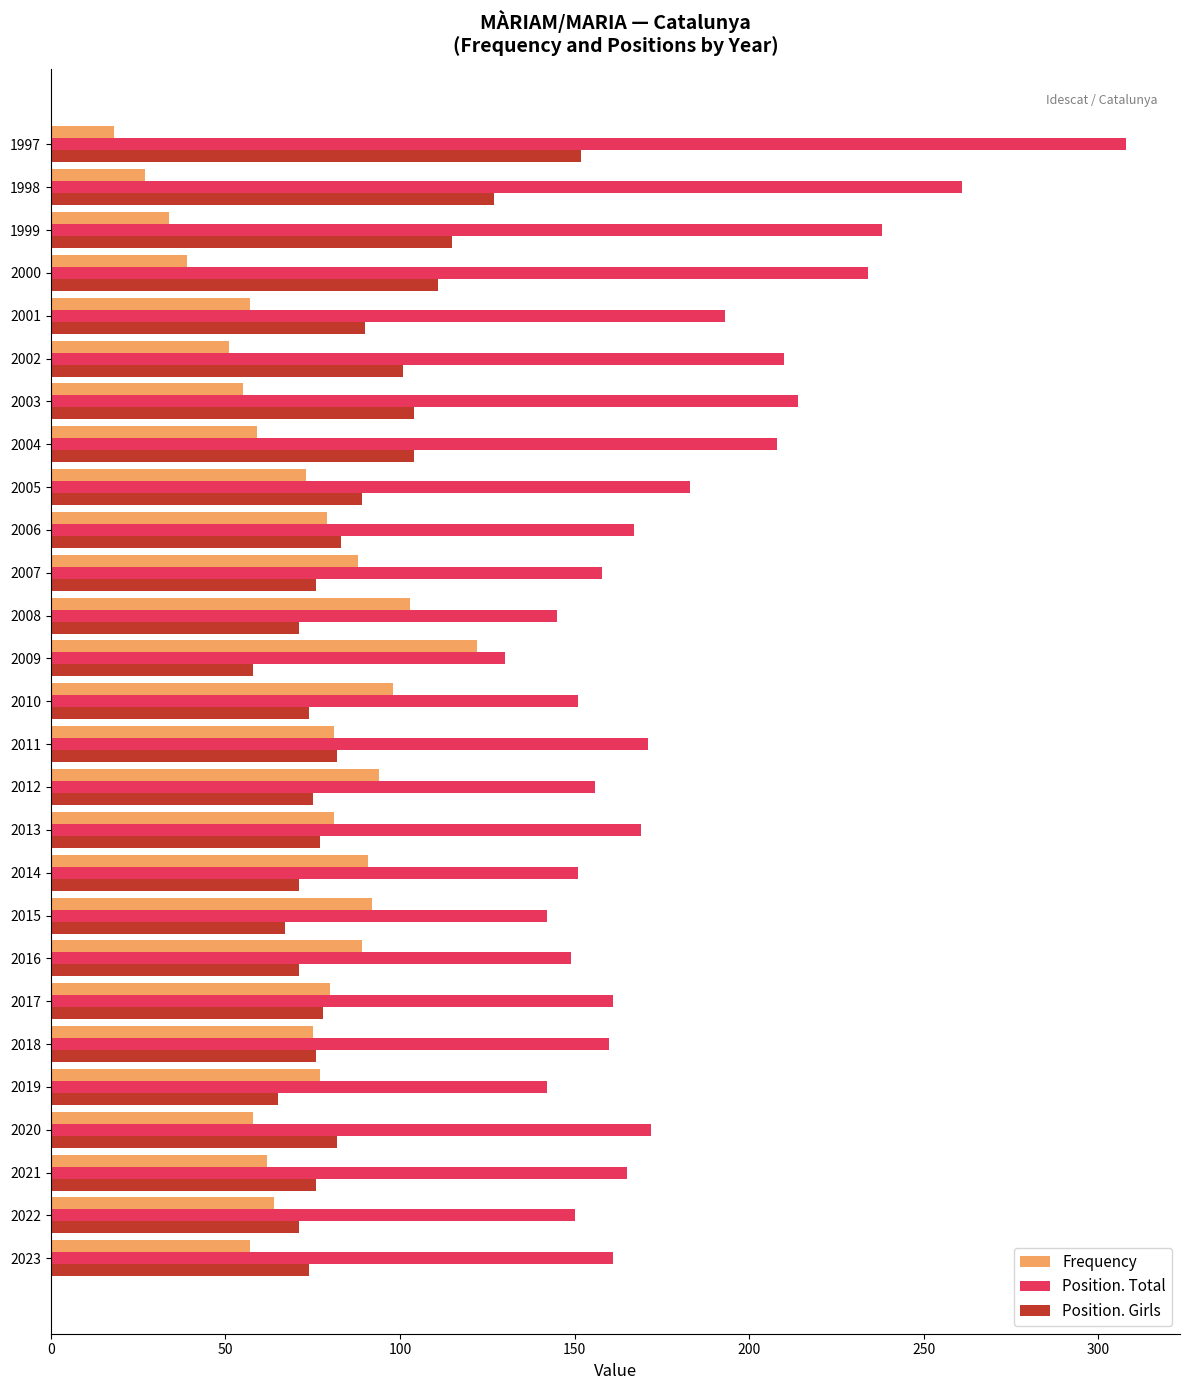

Count the number of data series in this chart.

3